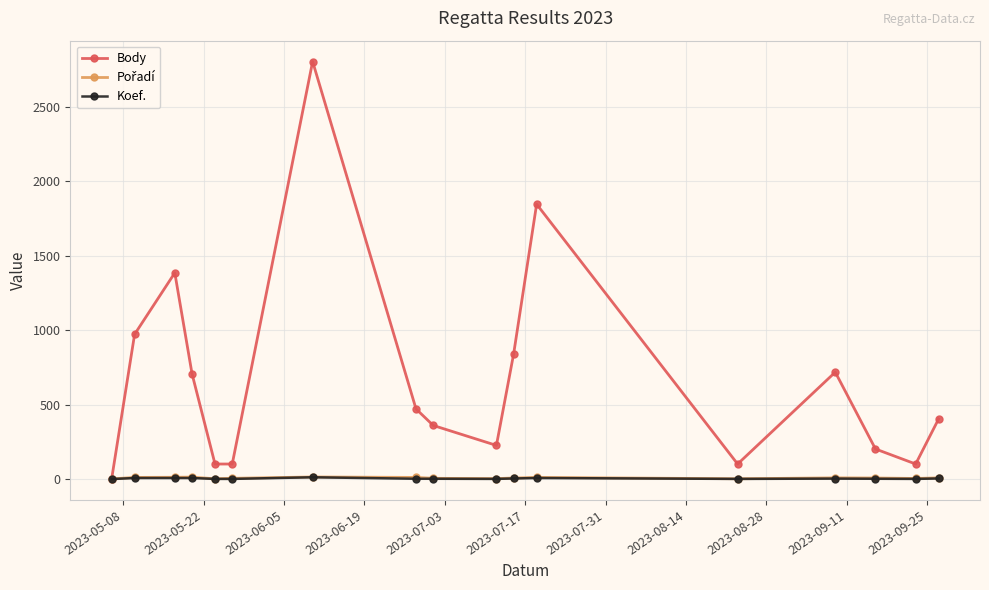

Which series has the largest total across all categories?

Body